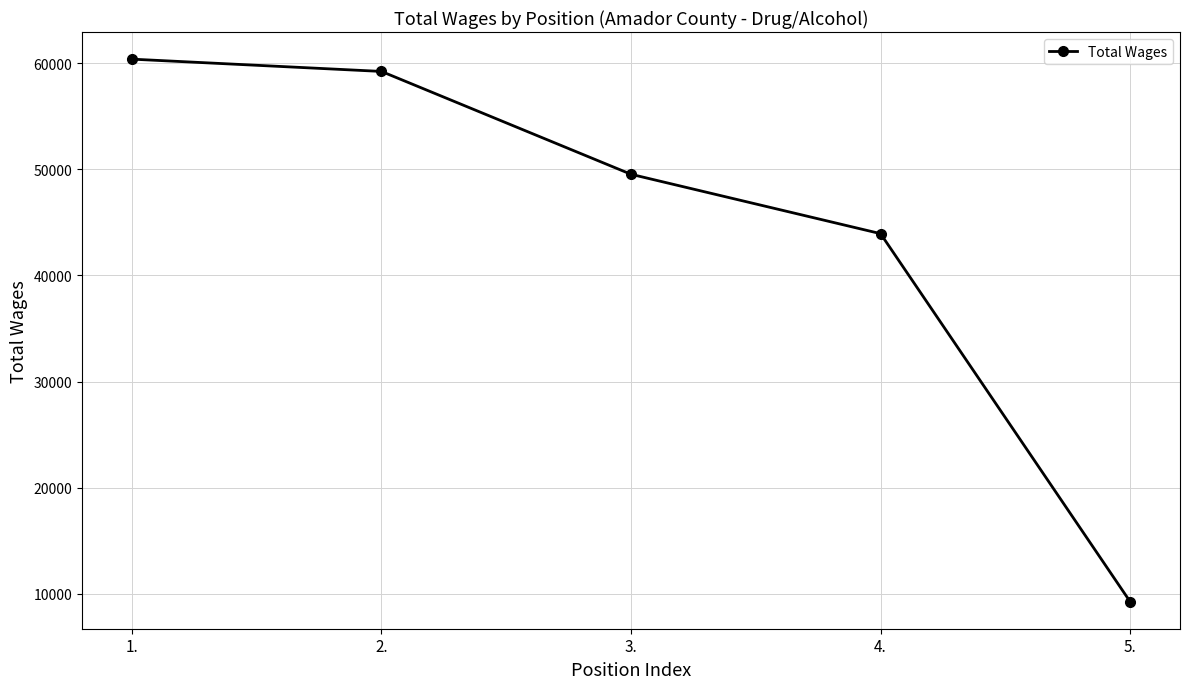

What is the value of the 4th point from the left?

43933